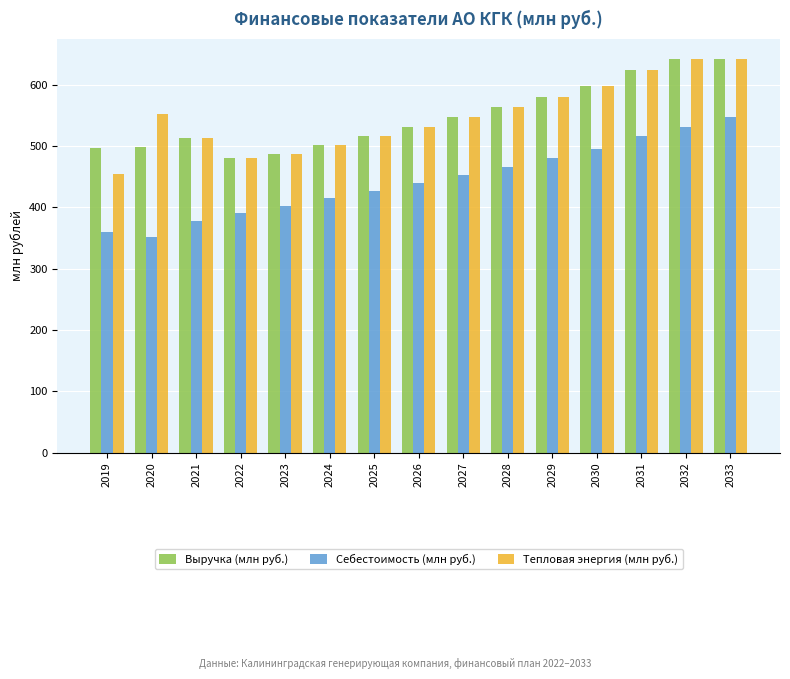

At which label does Выручка (млн руб.) first exceed 531?

2026